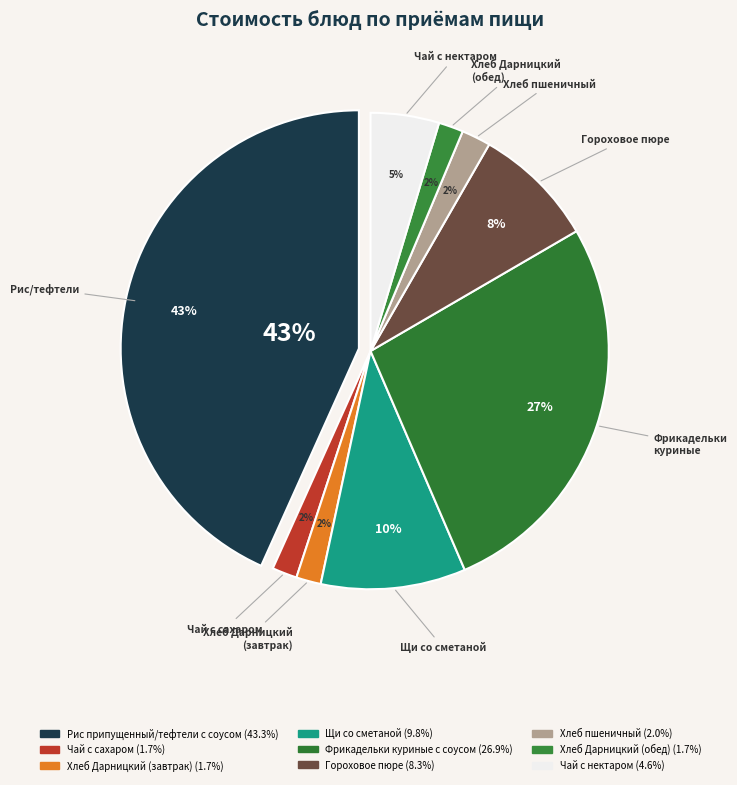

Is it true that Чай с нектаром is 5% of the pie?

True